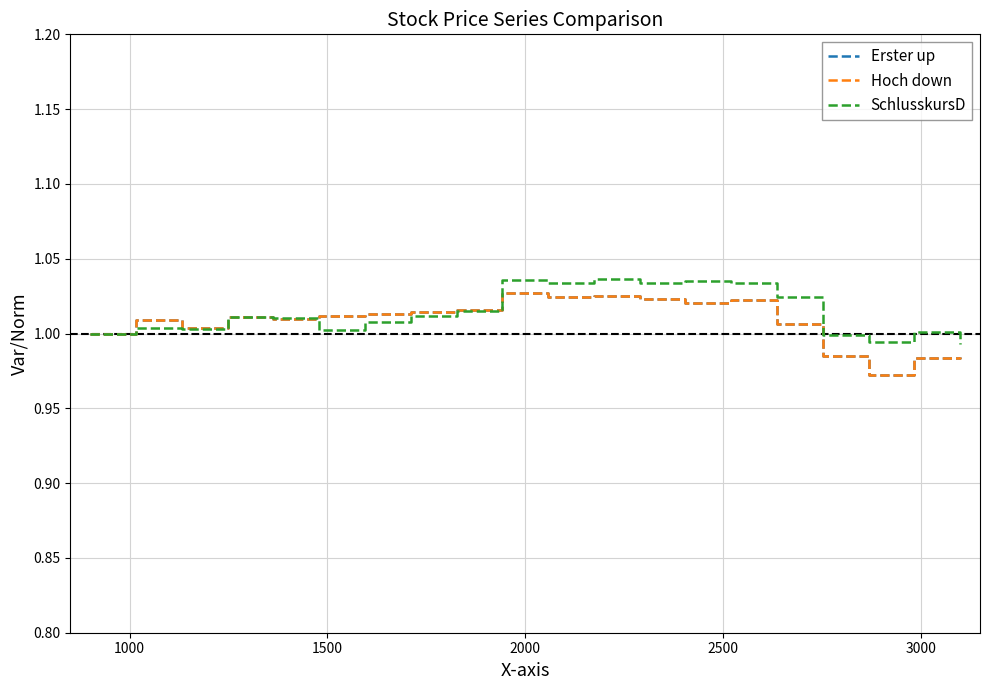

Is this an area chart (filled region under the line)?

No